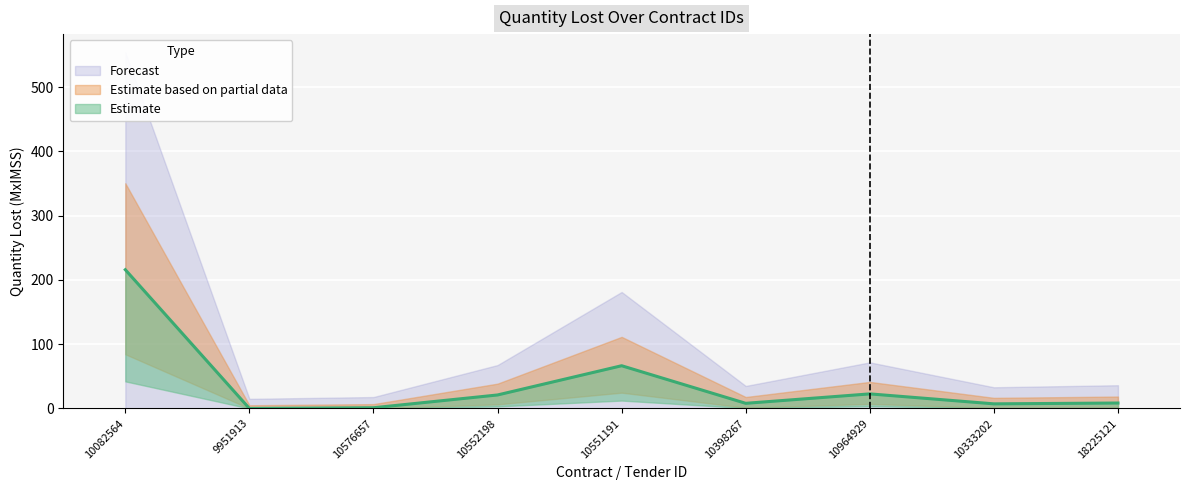

At which label is the value closest to 107?

10551191